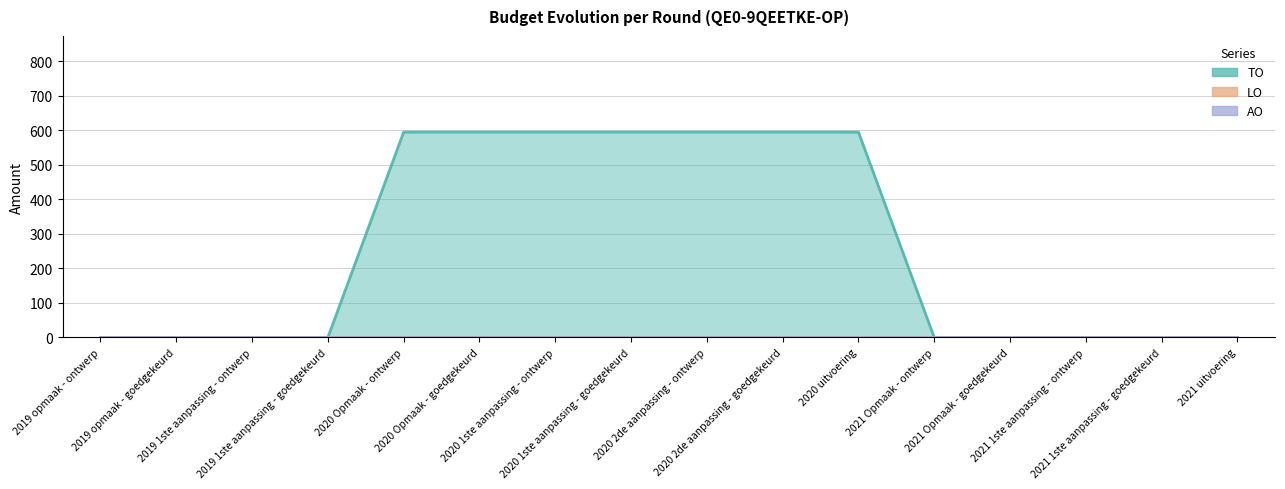

Which category has the highest value across all series?

2020 Opmaak - ontwerp